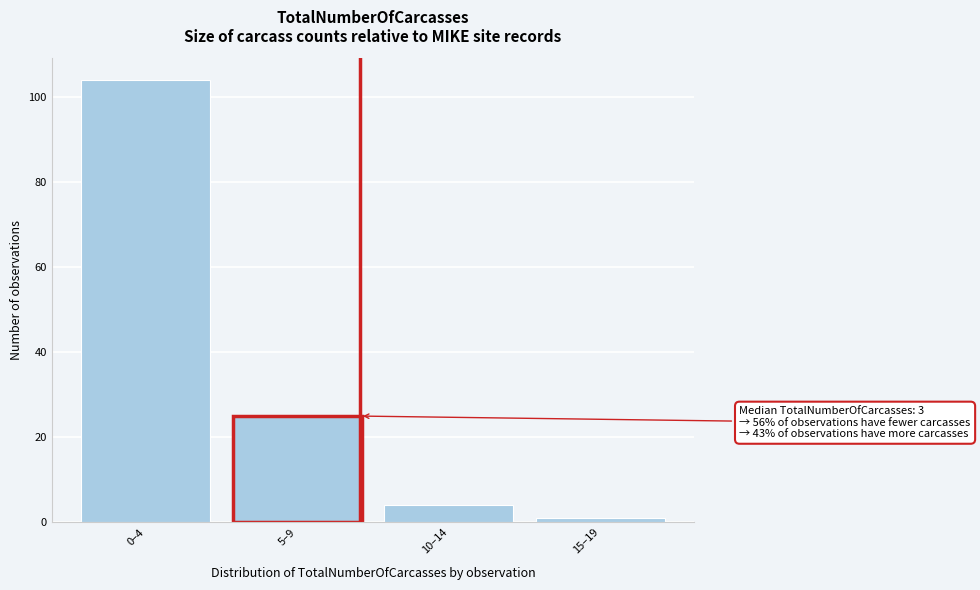

Reading right to left, what are all the values shown in this chart?

15–19=1	10–14=4	5–9=25	0–4=104